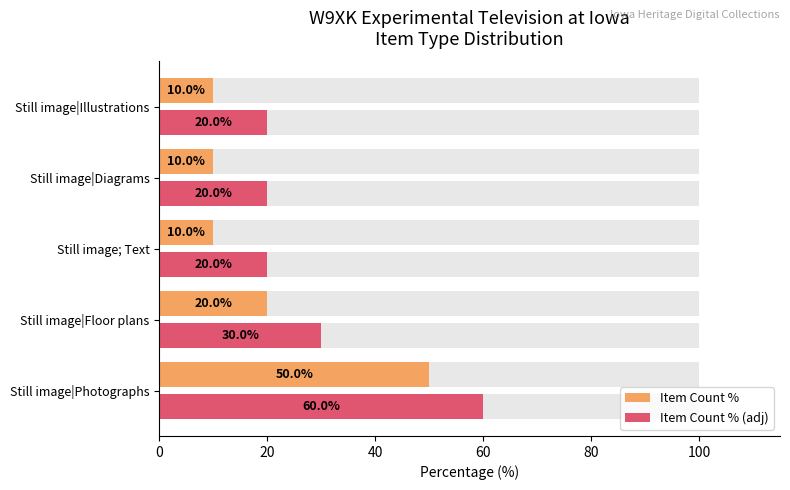

Which series changed the most between Still image; Text and Still image|Illustrations?

Item Count %